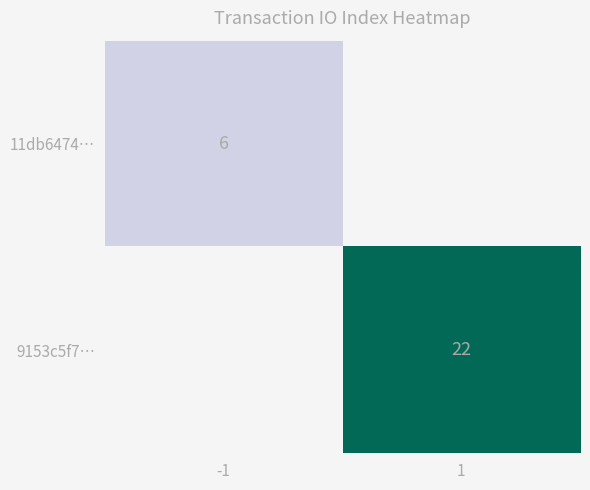

Is the value of 9153c5f7… at 1 greater than the value of 11db6474… at -1?

Yes